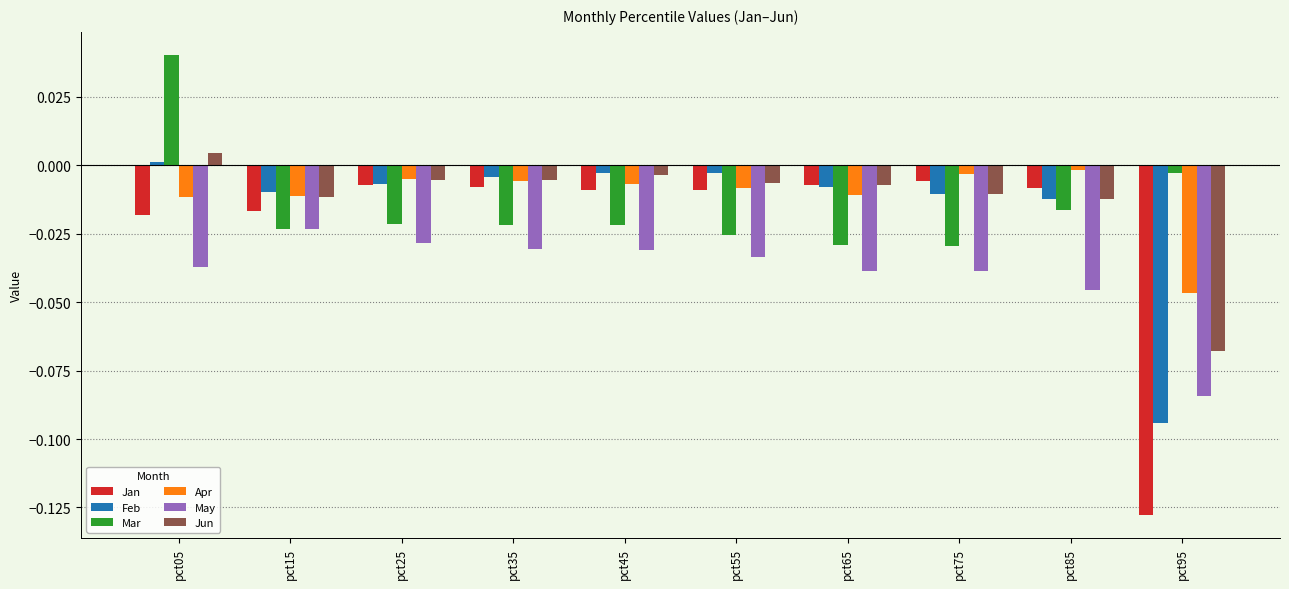

How many bars are there in total?

60